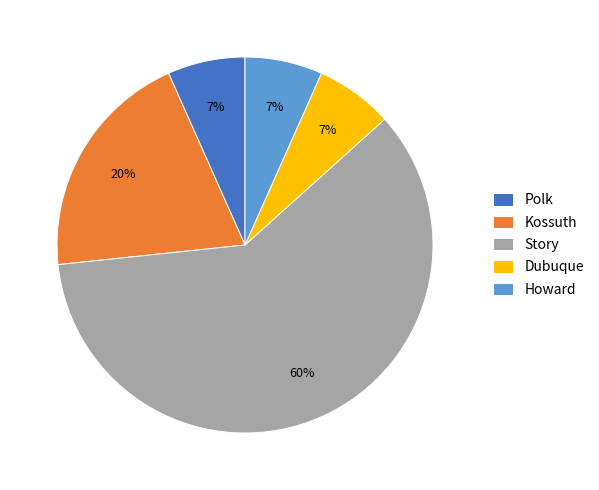

To the nearest percent, what is the difference between the Kossuth and Dubuque slice percentages?

13%